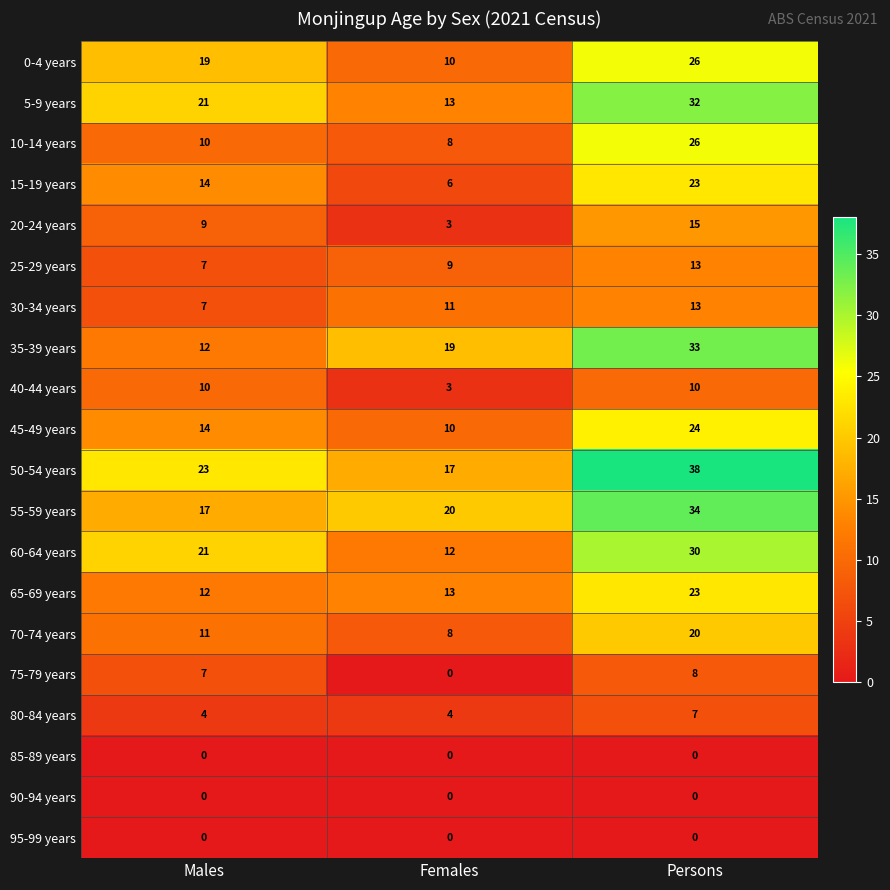

What is the spread (max minus min) of values at Females?

20